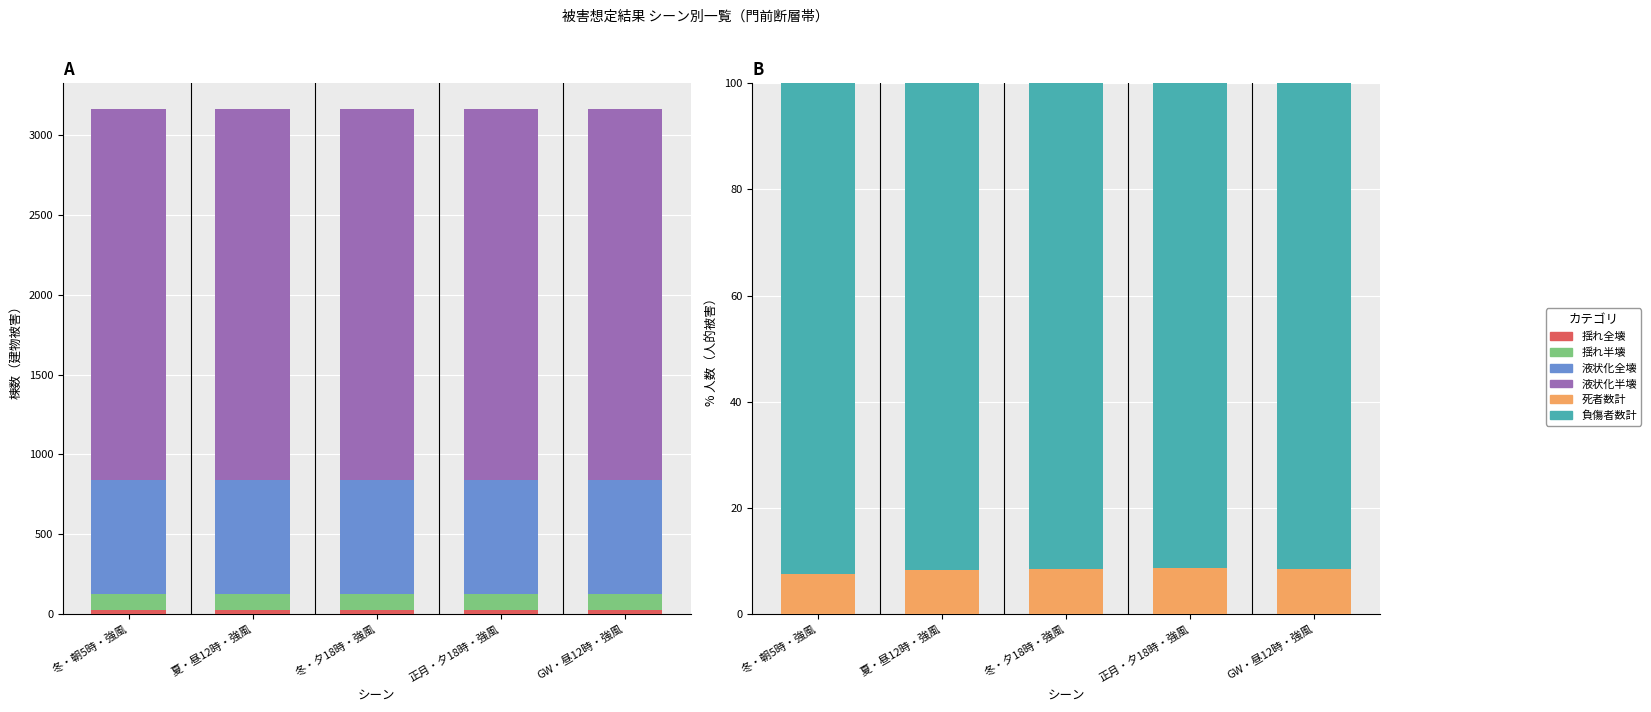

At 冬・夕18時・強風, list the series in order from smallest to largest.

死者数計, 揺れ全壊, 負傷者数計, 揺れ半壊, 液状化全壊, 液状化半壊